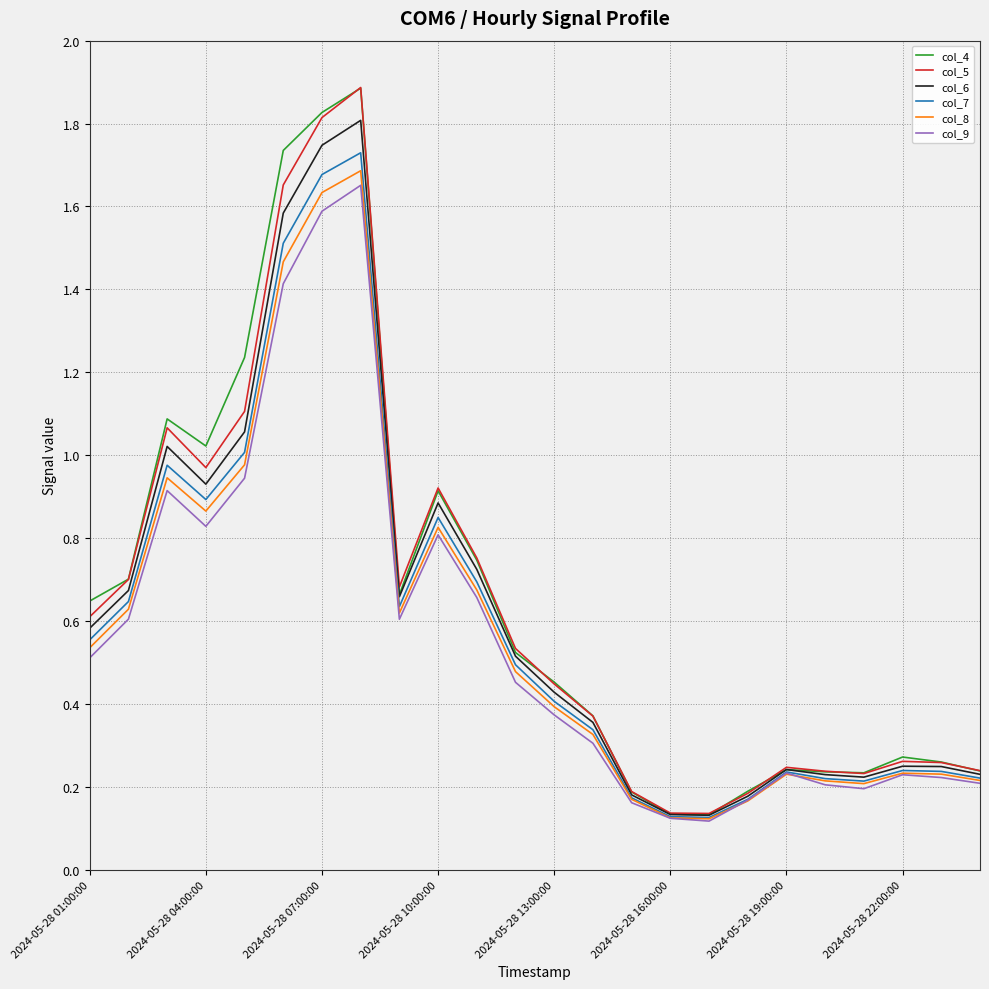

What is the maximum value shown in the chart?

1.9